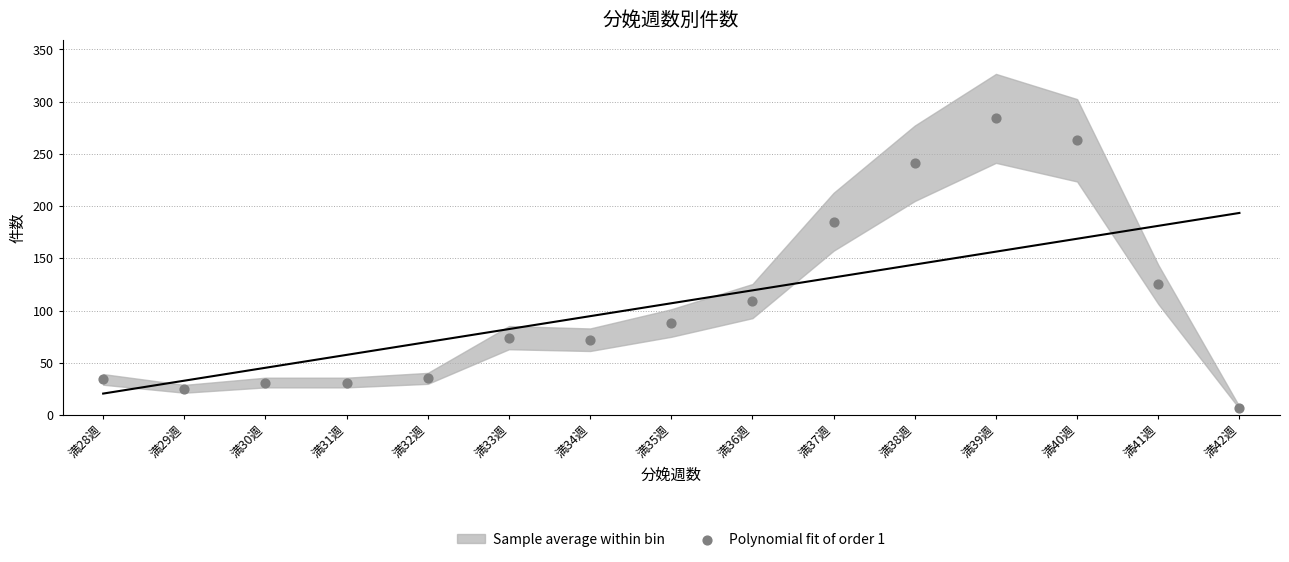

What Y value in the scatter plot is closest to 145?

125